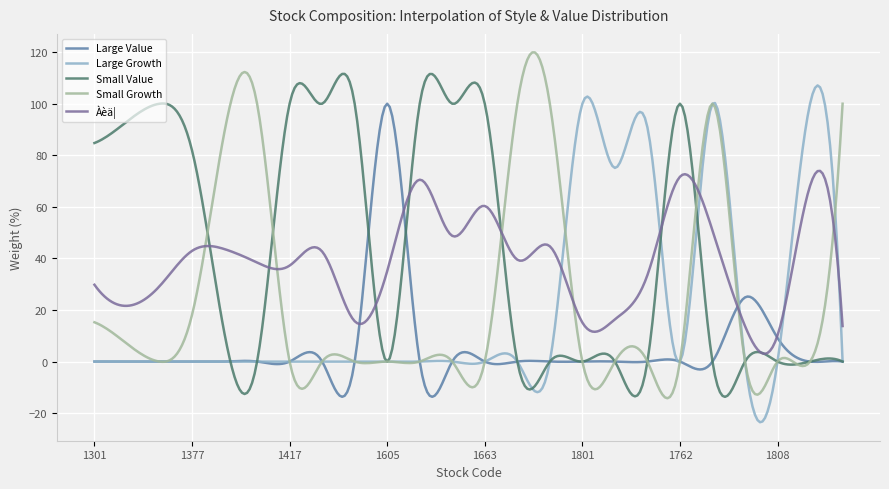

Which series has the widest spread of values?

Small Growth